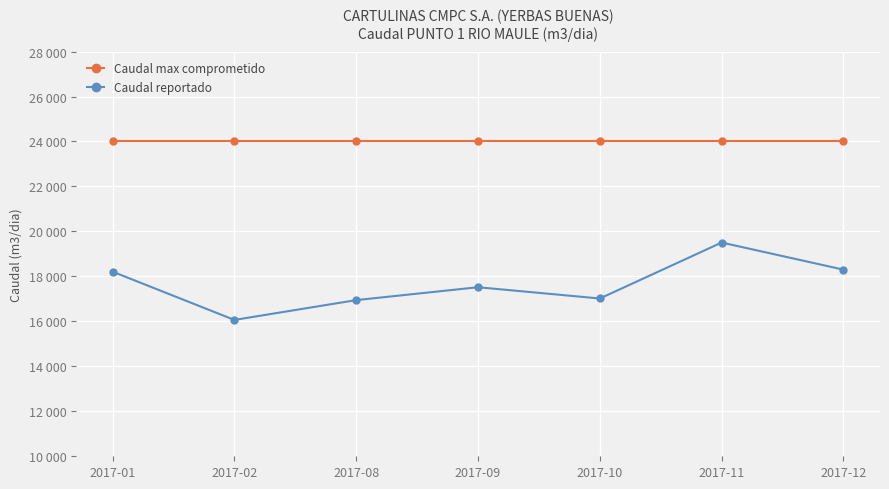

Which has a higher value, 2017-10 or 2017-12?

2017-10